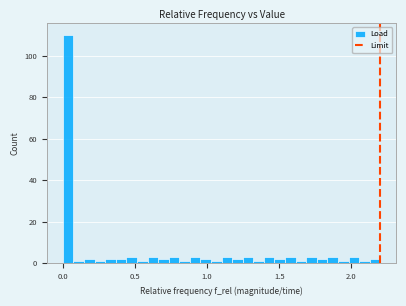

Read against the x-axis, roughly where is the centre of the tallest bar?

0.05